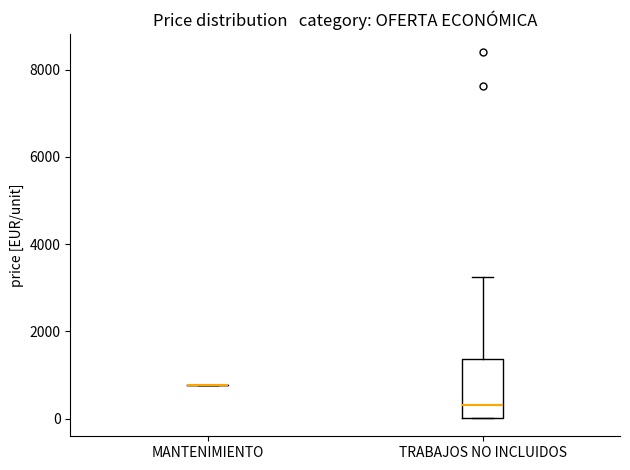

Reading left to right, transcribe this box plot: for each box, give where its median line is, the range the box spans, and where its two whiskers end, as read against the y-axis. The values are not printed on the chart, so give them approximately, as read against the axis.

MANTENIMIENTO: box collapsed to a line at 800, whiskers 800 to 800
TRABAJOS NO INCLUIDOS: median 400, box 0 to 1400, whiskers 0 to 3200